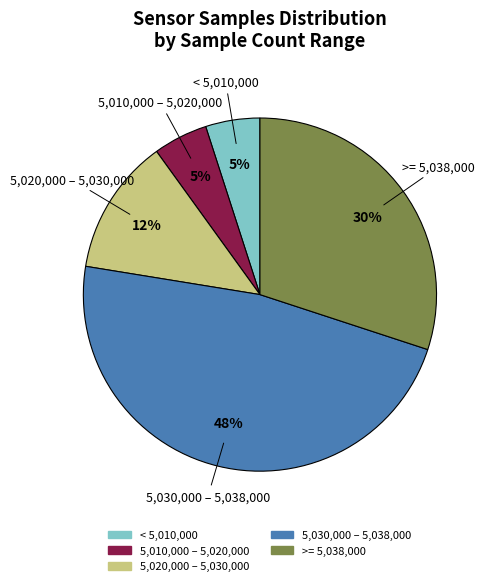

Is there a majority slice in this chart?

No